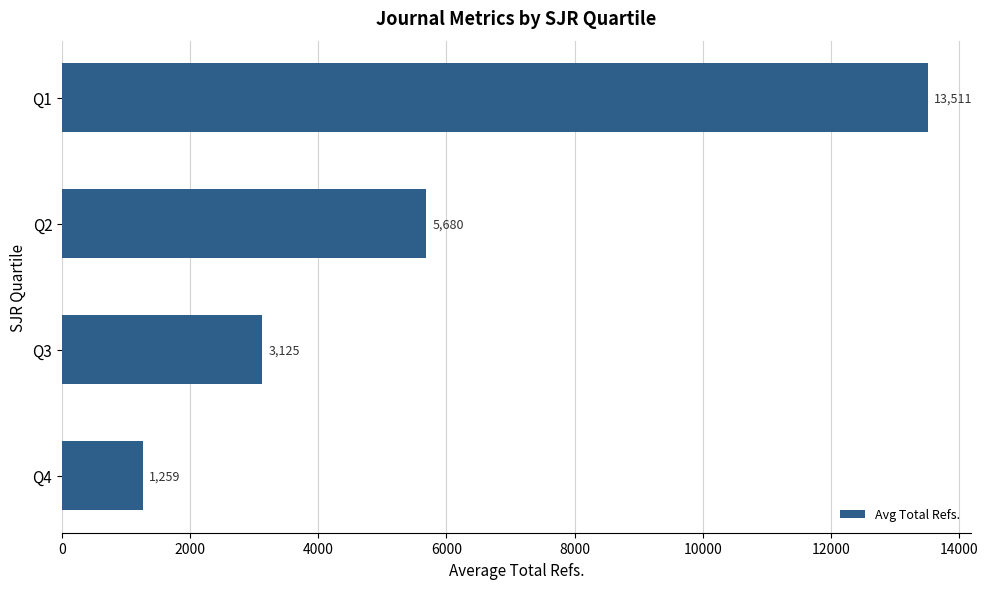

The chart shows a value of 3124.6 at Q3. True or false?

True